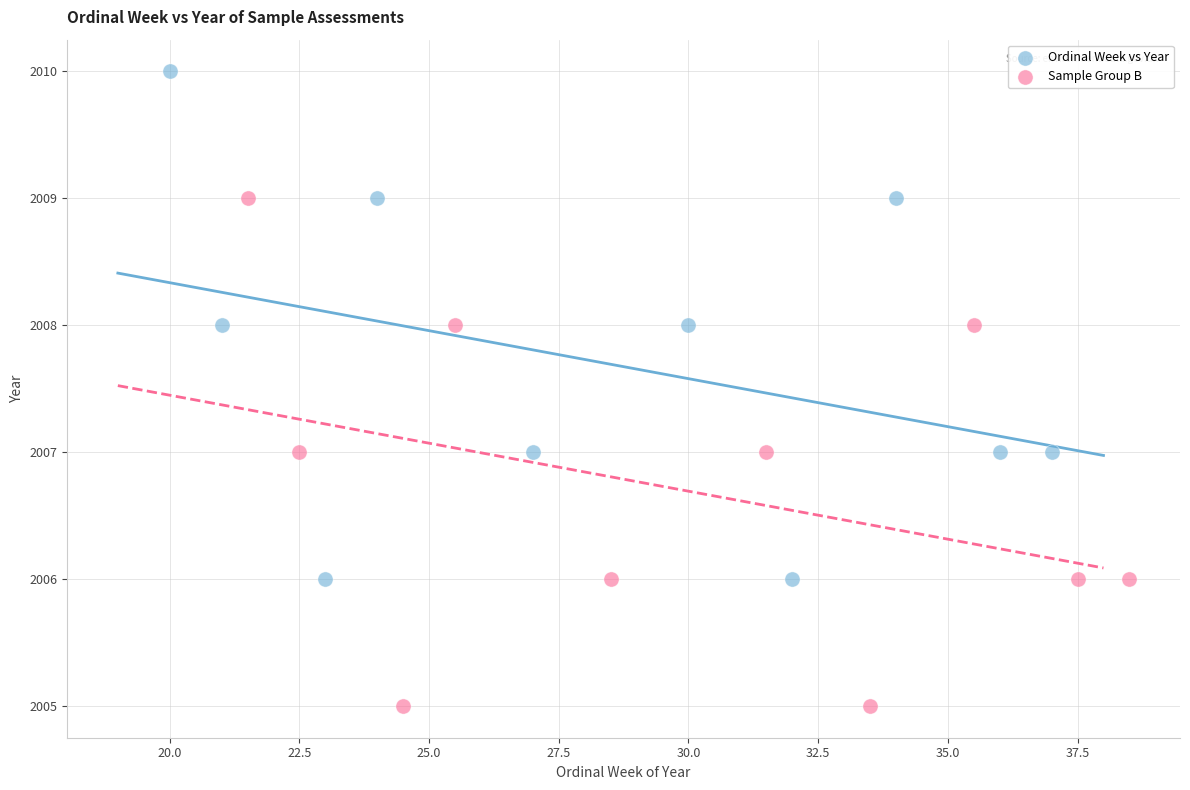

Which series contains the lowest Y value?

Sample Group B